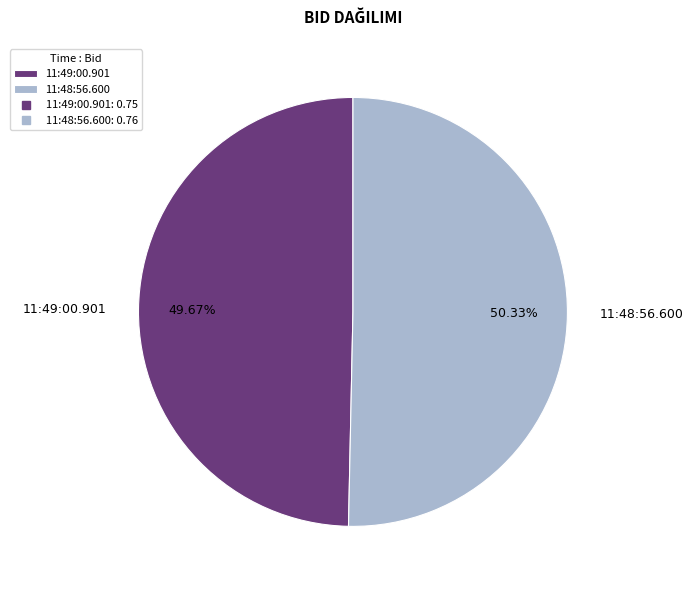

What is the total percentage of 11:48:56.600 and 11:49:00.901?

100.0%